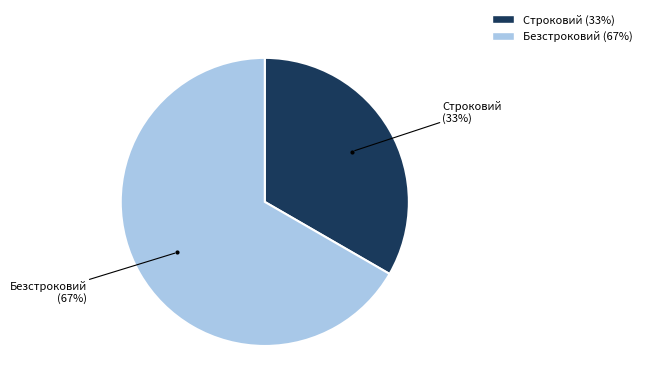

The Безстроковий slice represents 55% of the pie. True or false?

False